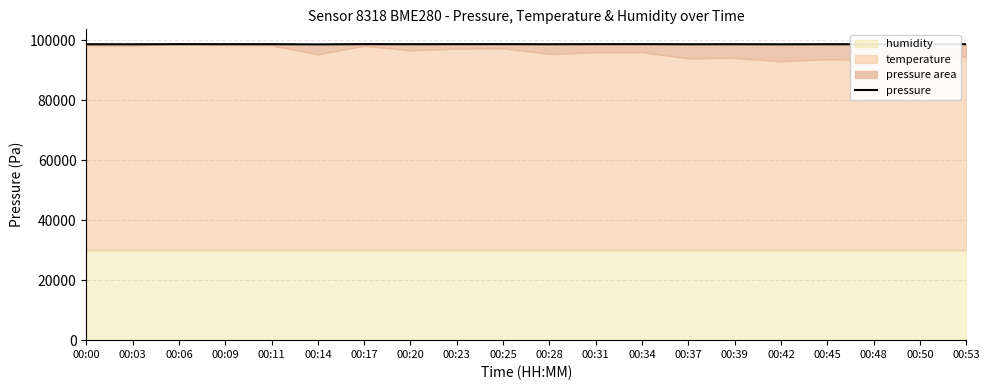

Between 00:50 and 00:14, which is larger?

00:50